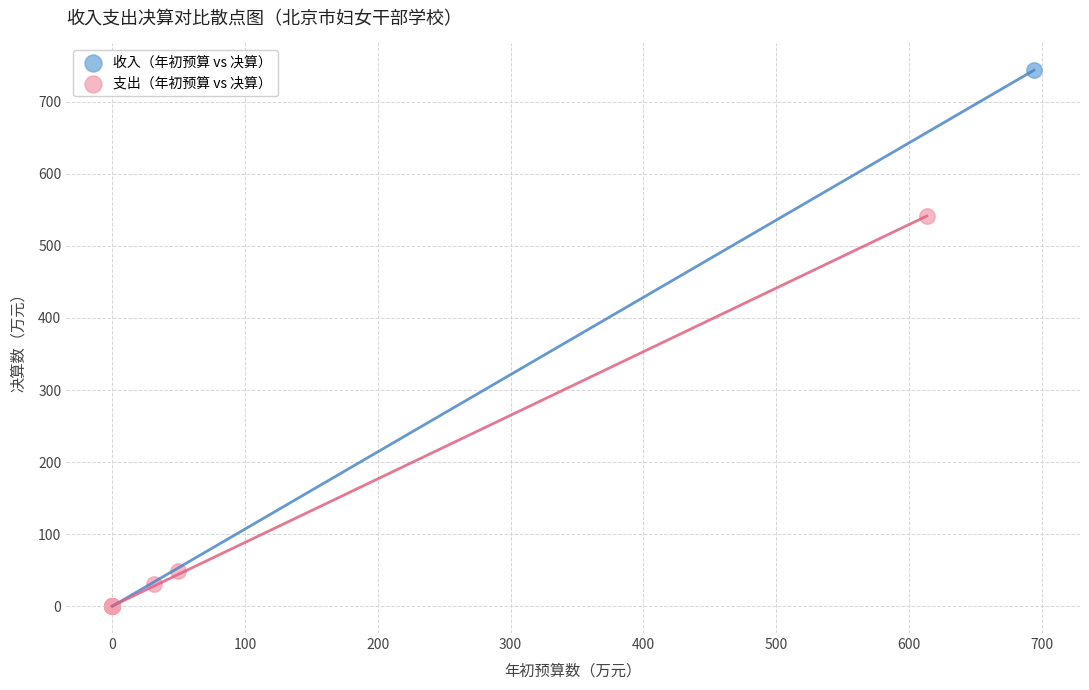

Which series has the largest Y range (max minus min)?

收入（年初预算 vs 决算）